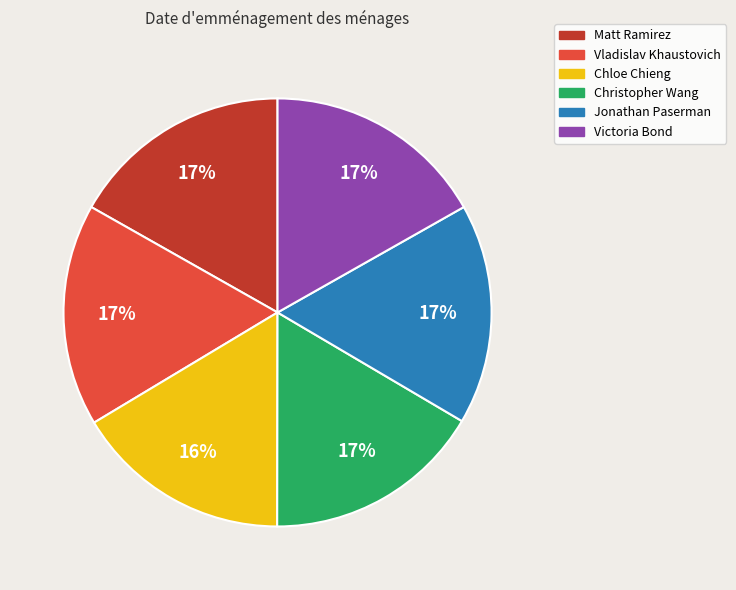

Does any single category account for the majority?

No